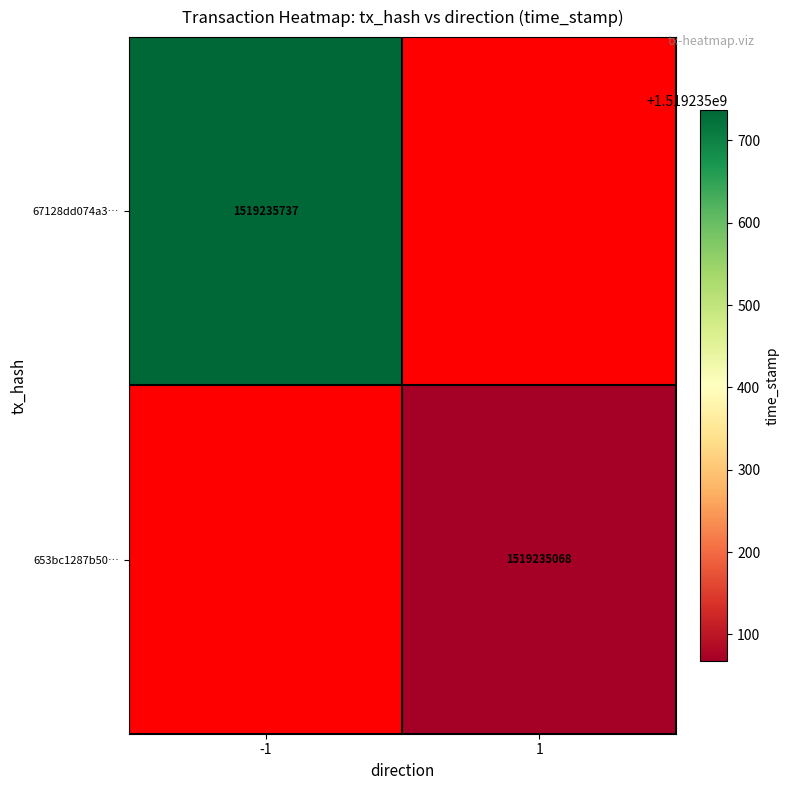

Is it true that 653bc1287b50896c2962084b213d24bb6732225 equals 1 at 0?

True